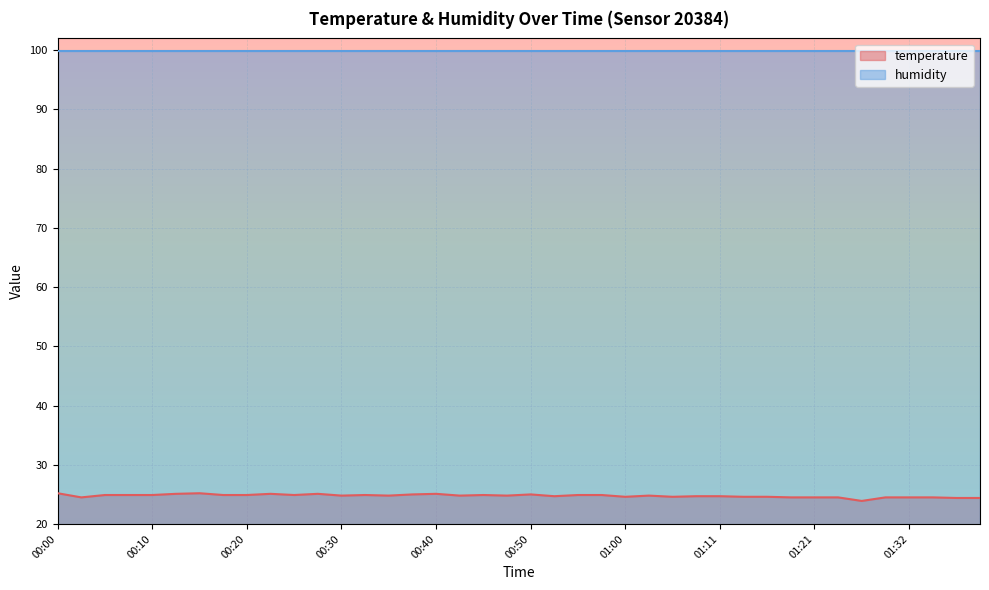

List the labels in order of value, smallest first.

01:27, 01:37, 01:40, 00:03, 01:18, 01:21, 01:24, 01:30, 01:32, 01:35, 01:00, 01:05, 01:13, 01:16, 00:53, 01:08, 01:11, 00:30, 00:35, 00:43, 00:48, 01:03, 00:05, 00:08, 00:10, 00:18, 00:20, 00:25, 00:33, 00:45, 00:55, 00:58, 00:38, 00:50, 00:13, 00:23, 00:28, 00:40, 00:00, 00:15